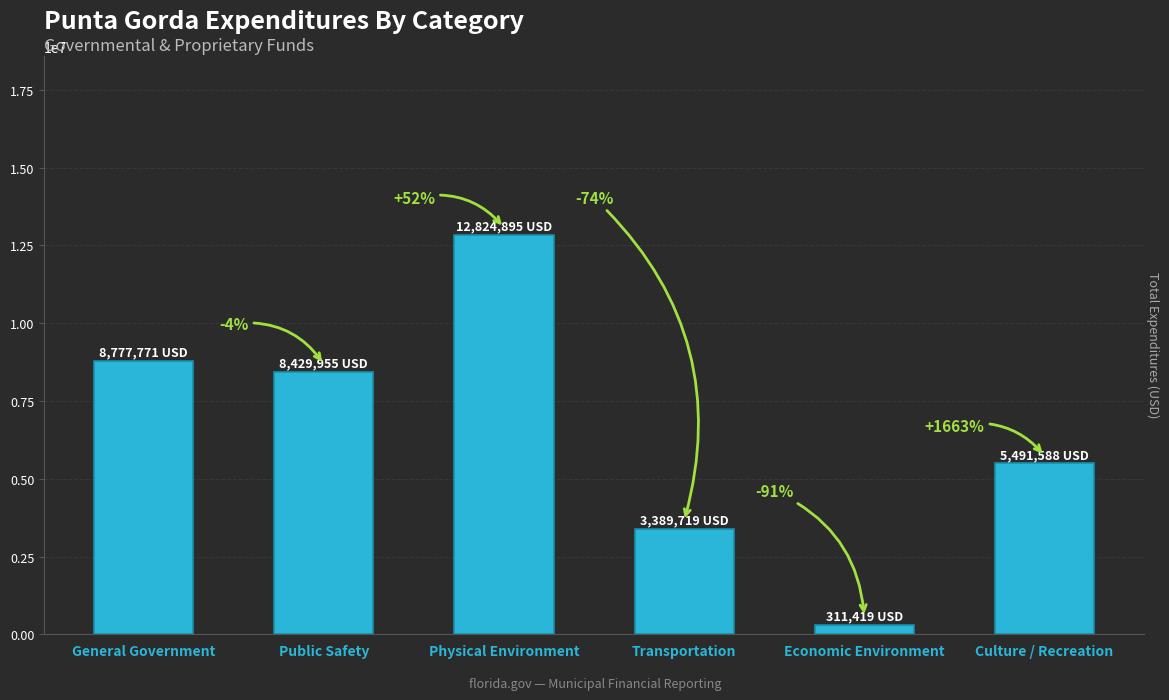

Reading right to left, list all the values displayed in this chart.

Culture / Recreation=5491588	Economic Environment=311419	Transportation=3389719	Physical Environment=12824895	Public Safety=8429955	General Government=8777771